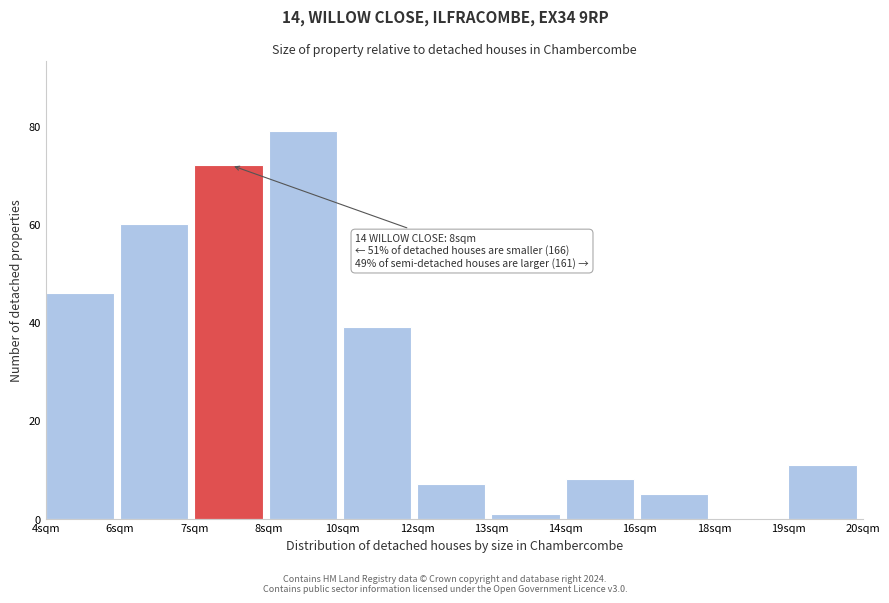

Reading left to right, what are all the values shown in this chart?

4sqm=46	6sqm=60	7sqm=72	8sqm=79	10sqm=39	12sqm=7	13sqm=1	14sqm=8	16sqm=5	18sqm=0	19sqm=11